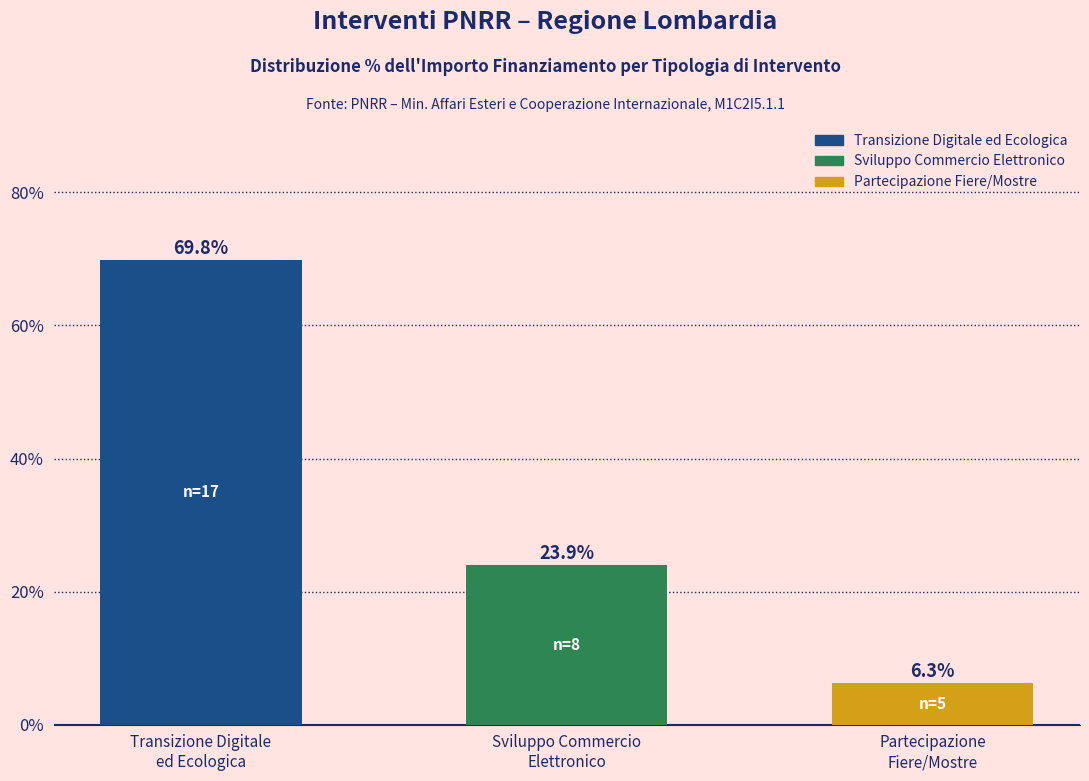

Rank the categories by value from highest to lowest.

Transizione Digitale
ed Ecologica, Sviluppo Commercio
Elettronico, Partecipazione
Fiere/Mostre